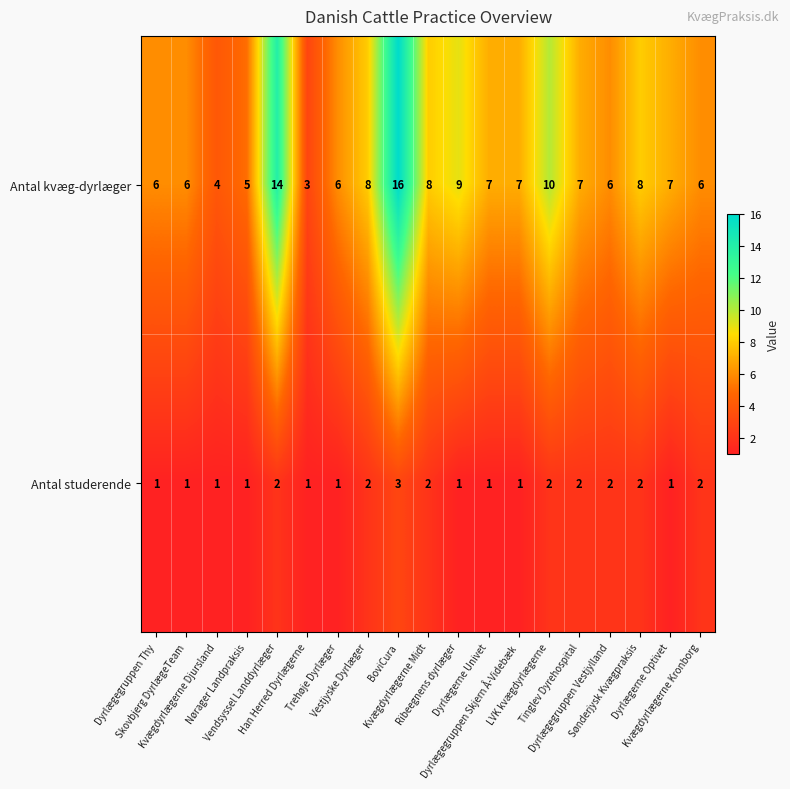

What is the maximum value shown in the chart?

16